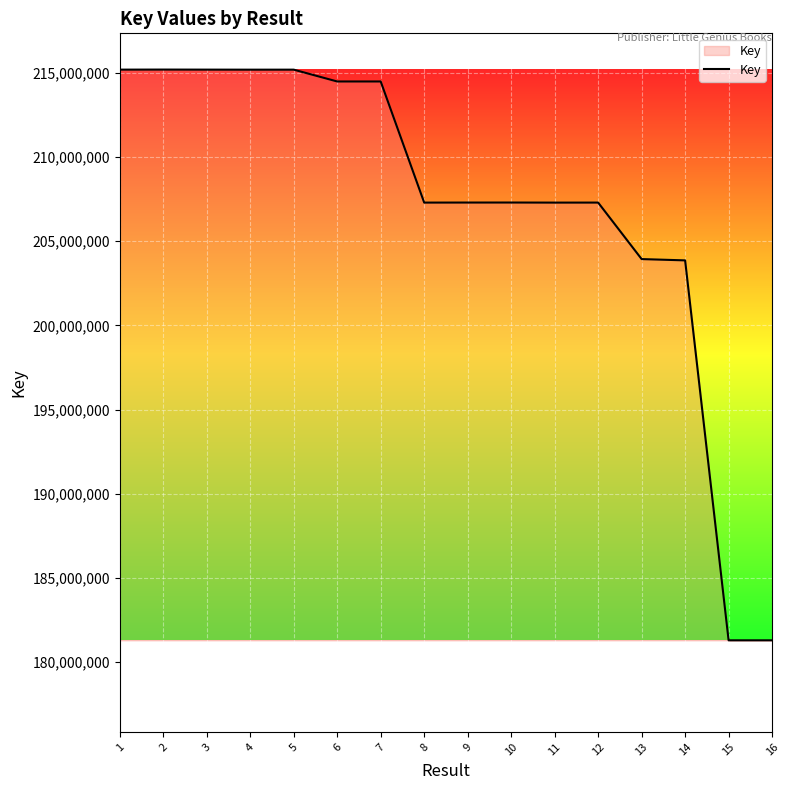

Is it true that the value at 6 is 214484304?

True